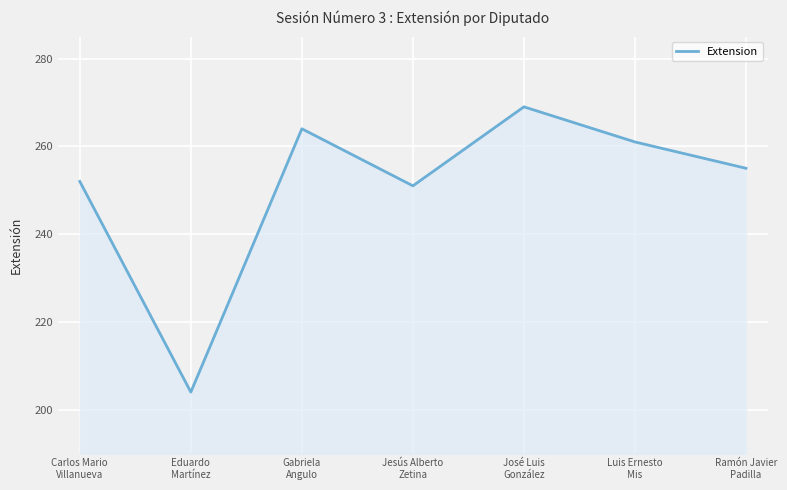

Rank the categories by value from lowest to highest.

Eduardo
Martínez, Jesús Alberto
Zetina, Carlos Mario
Villanueva, Ramón Javier
Padilla, Luis Ernesto
Mis, Gabriela
Angulo, José Luis
González